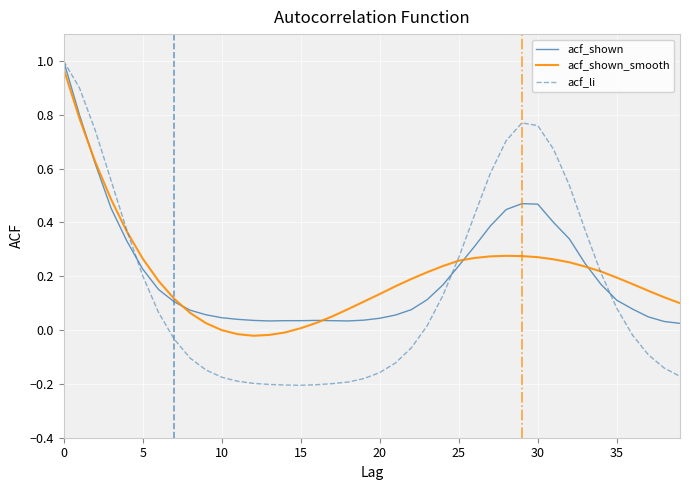

Which series has the widest spread of values?

acf_li